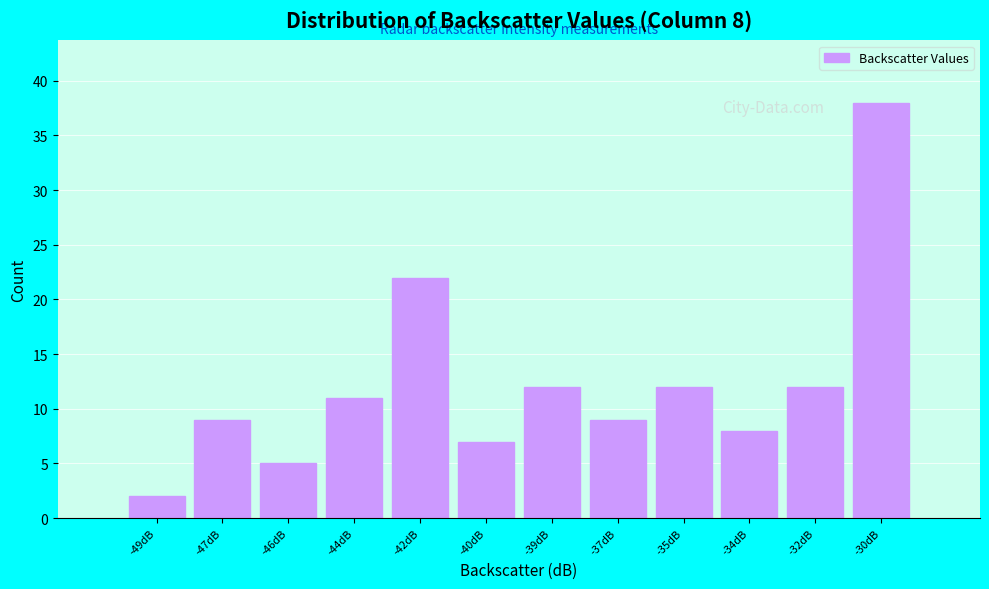

Reading left to right, transcribe all the data shown in this chart.

-49dB=2	-47dB=9	-46dB=5	-44dB=11	-42dB=22	-40dB=7	-39dB=12	-37dB=9	-35dB=12	-34dB=8	-32dB=12	-30dB=38